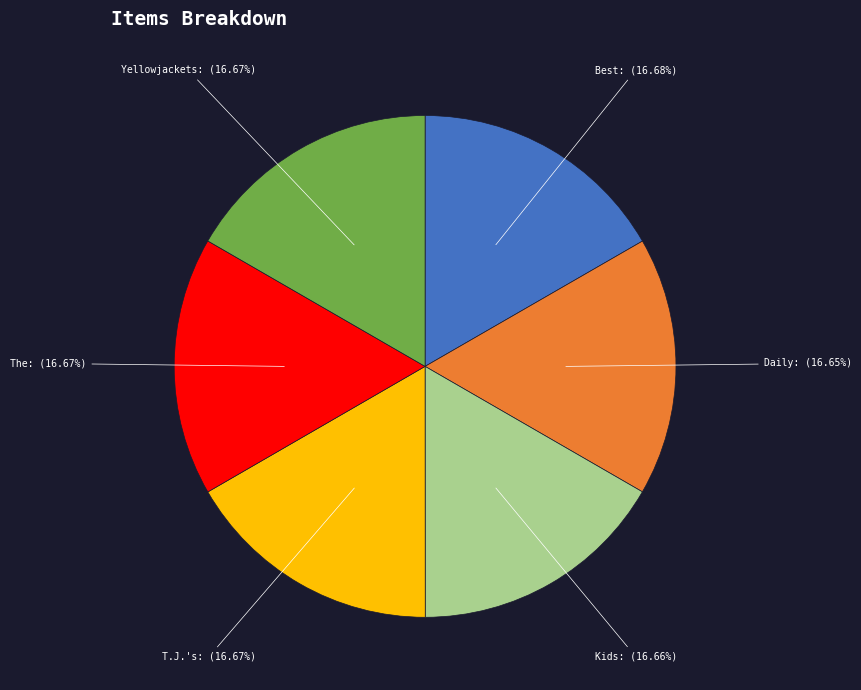

Does any single category account for the majority?

No